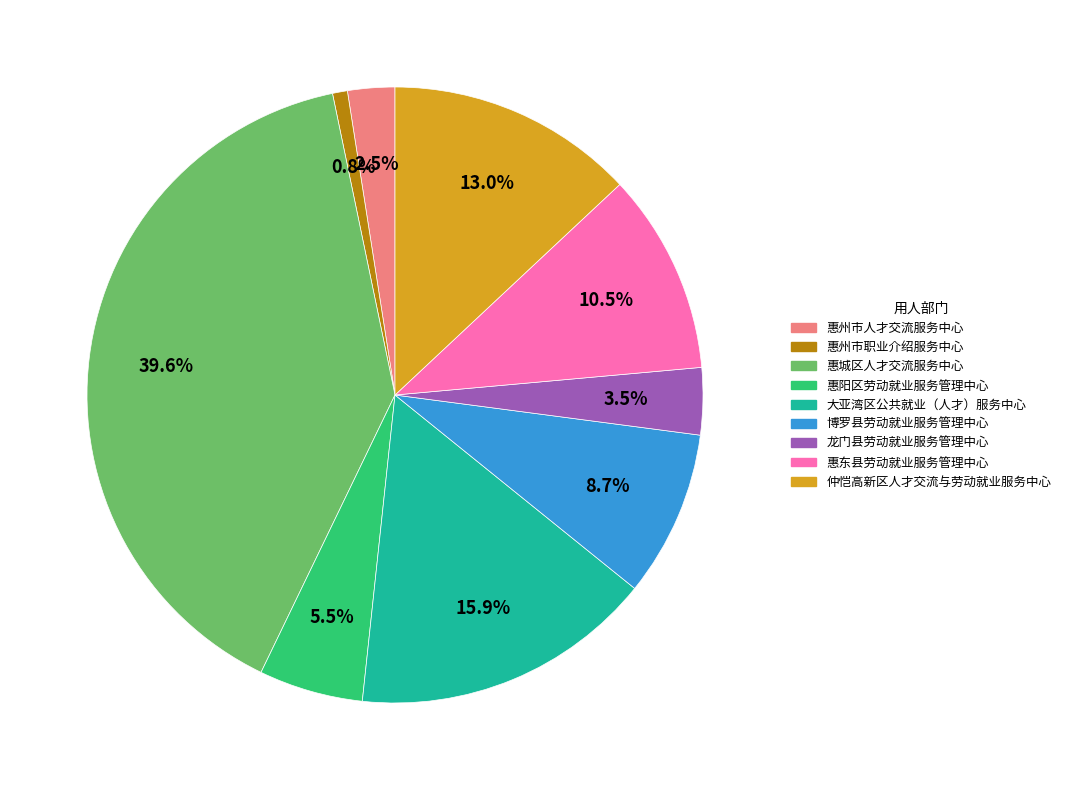

Which slice is the smallest?

惠州市职业介绍服务中心